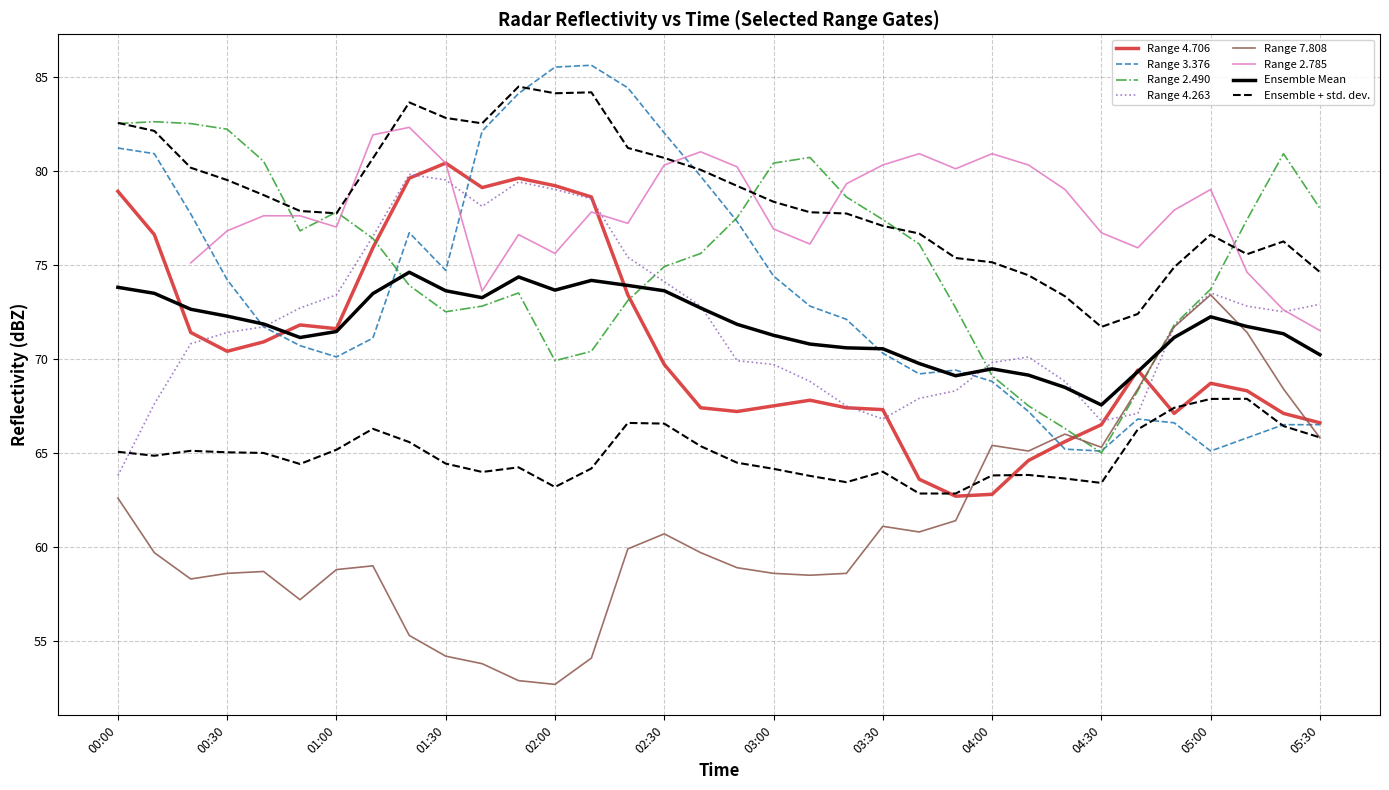

What is the sum of all 2.490 values?

2559.3